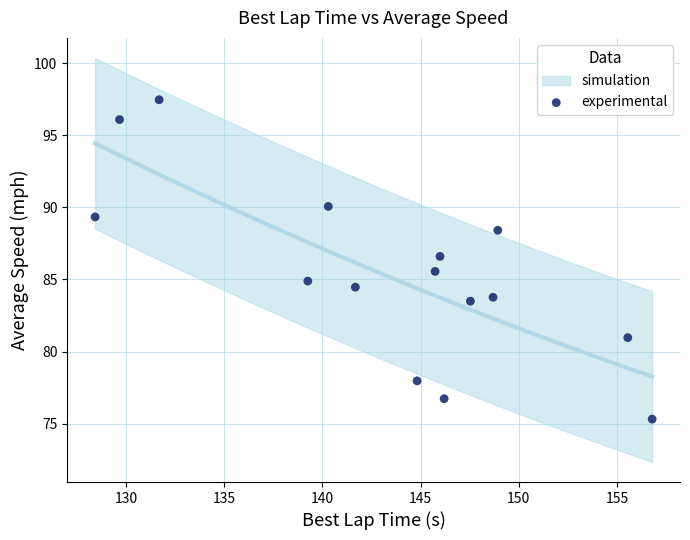

What is the range of X values (max minus min)?

28.4